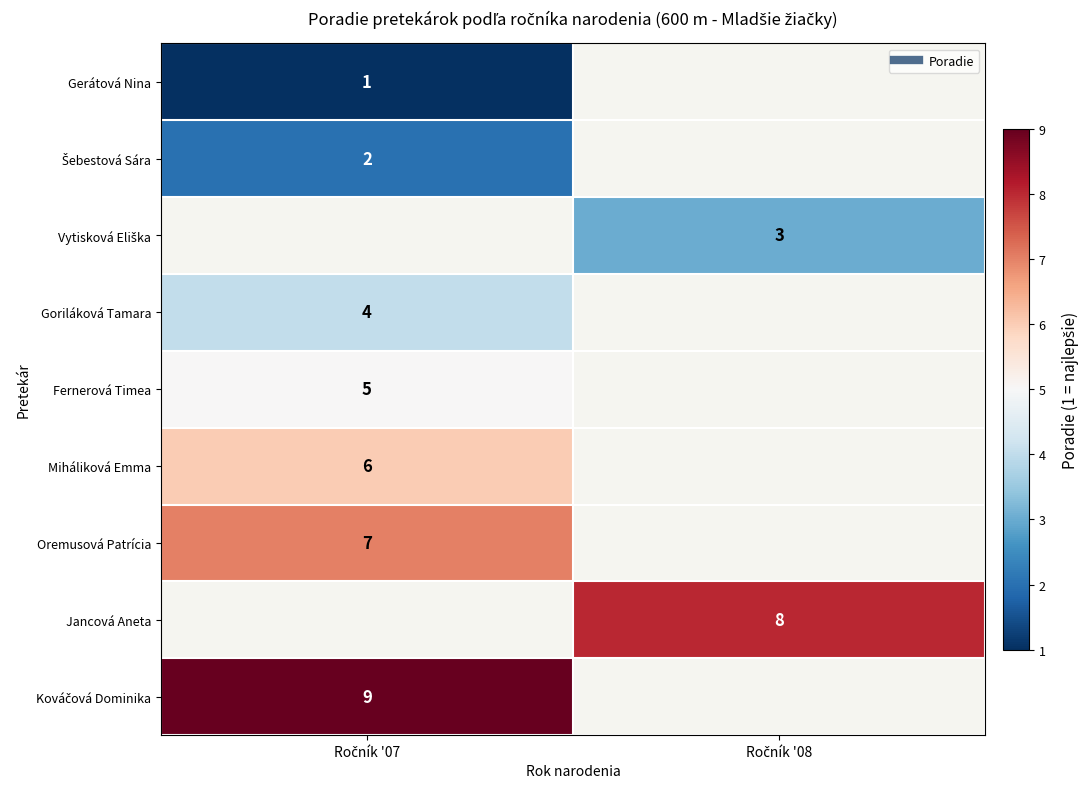

True or false: Kováčová Dominika has a value of 9.0 at Ročník '07.

True